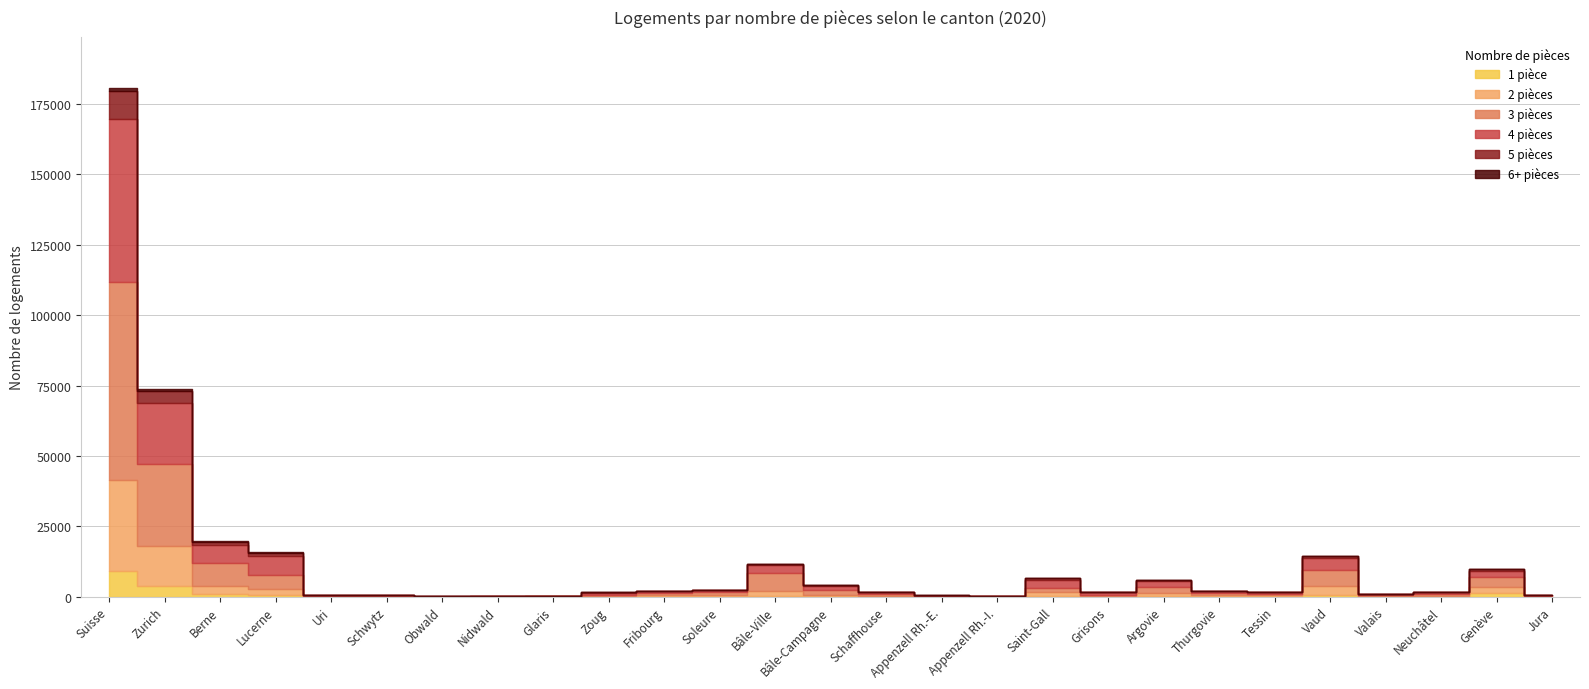

What is the maximum value shown in the chart?

70484